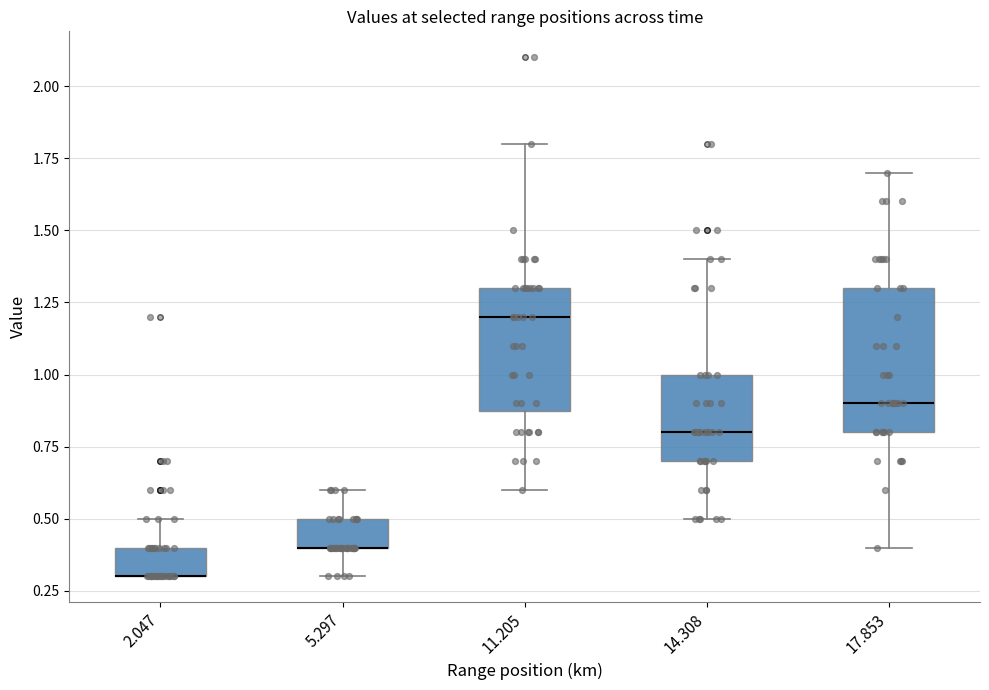

Reading left to right, read every box against the y-axis: the position of its median line, the range the box covers, and the ends of its whiskers. The values are not printed on the chart, so give them approximately, as read against the axis.

2.047: median 0.3 (drawn on the box's lower edge), box 0.3 to 0.4, whiskers 0.3 to 0.5
5.297: median 0.4 (drawn on the box's lower edge), box 0.4 to 0.5, whiskers 0.3 to 0.6
11.205: median 1.2, box 0.9 to 1.3, whiskers 0.6 to 1.8
14.308: median 0.8, box 0.7 to 1.0, whiskers 0.5 to 1.4
17.853: median 0.9, box 0.8 to 1.3, whiskers 0.4 to 1.7